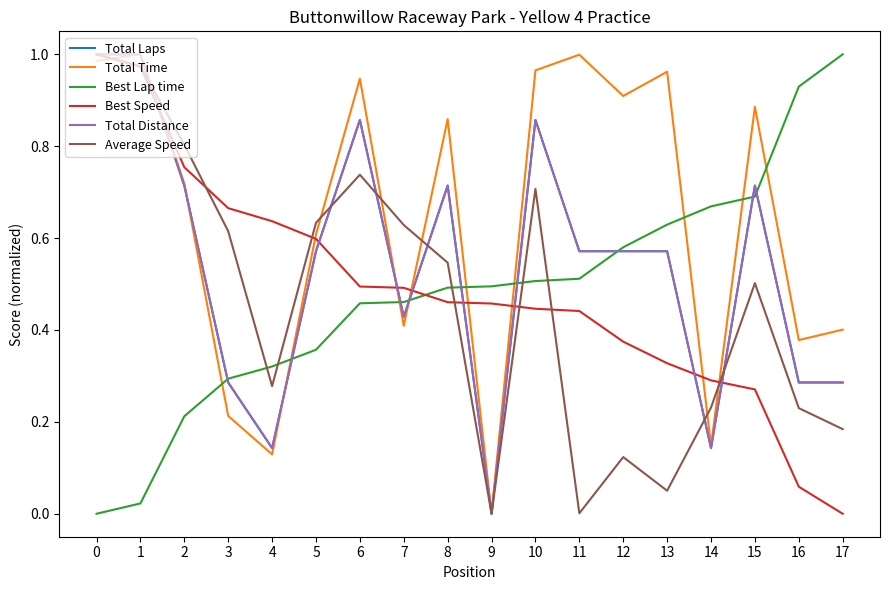

Is this an area chart (filled region under the line)?

No